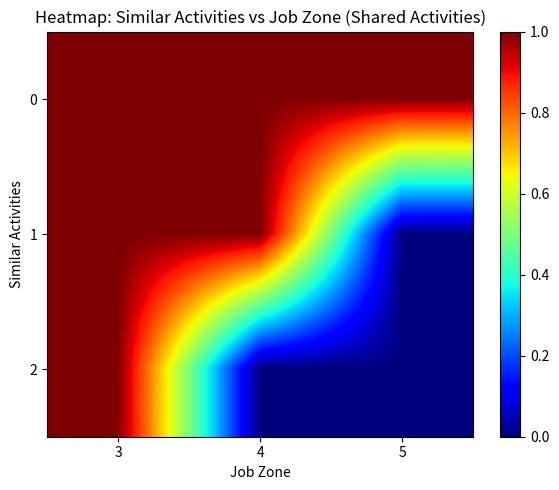

Is it true that 0 equals 1 at 4?

False